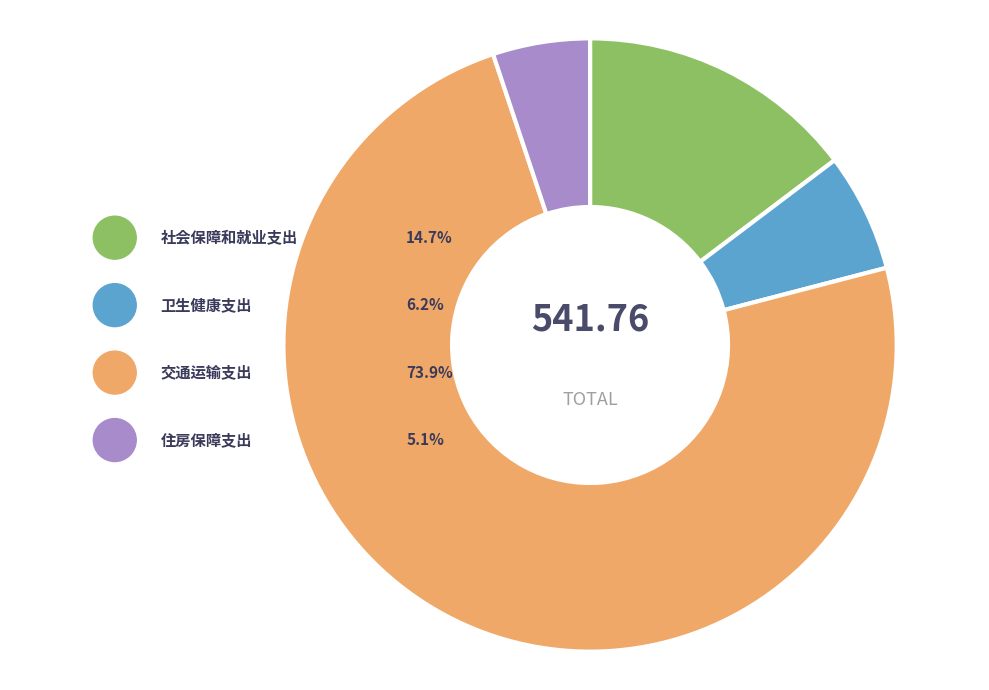

What percentage is the 住房保障支出 slice, to the nearest percent?

5%